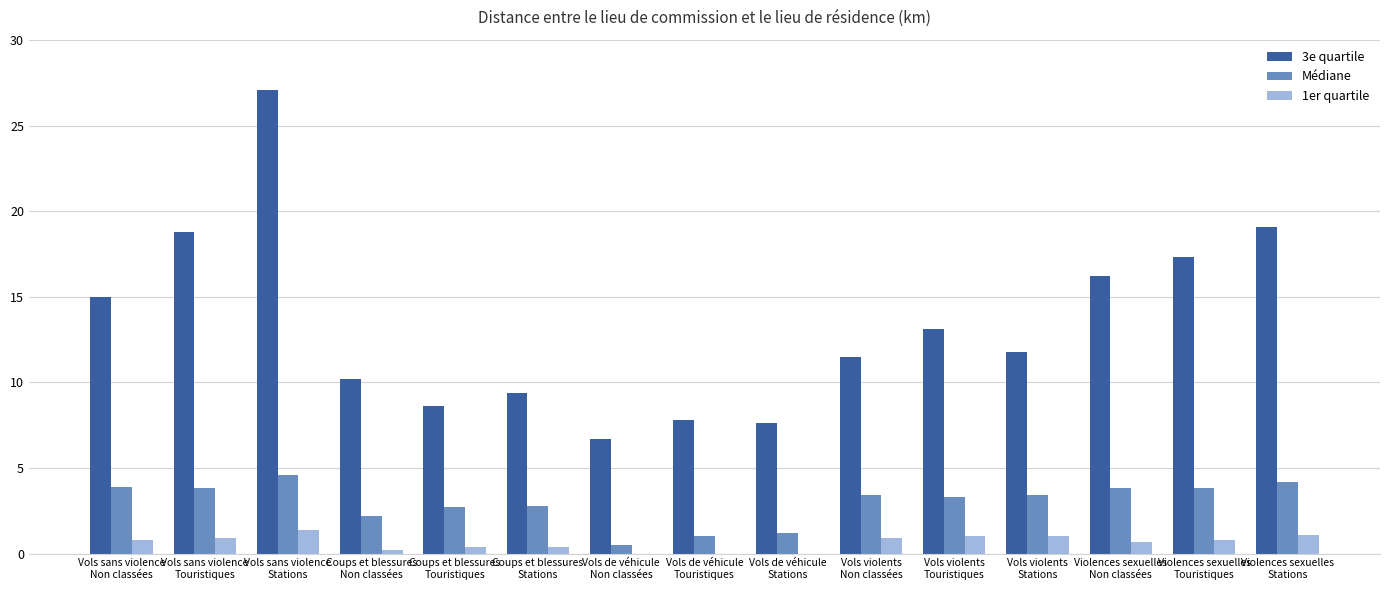

Count the number of data series in this chart.

3